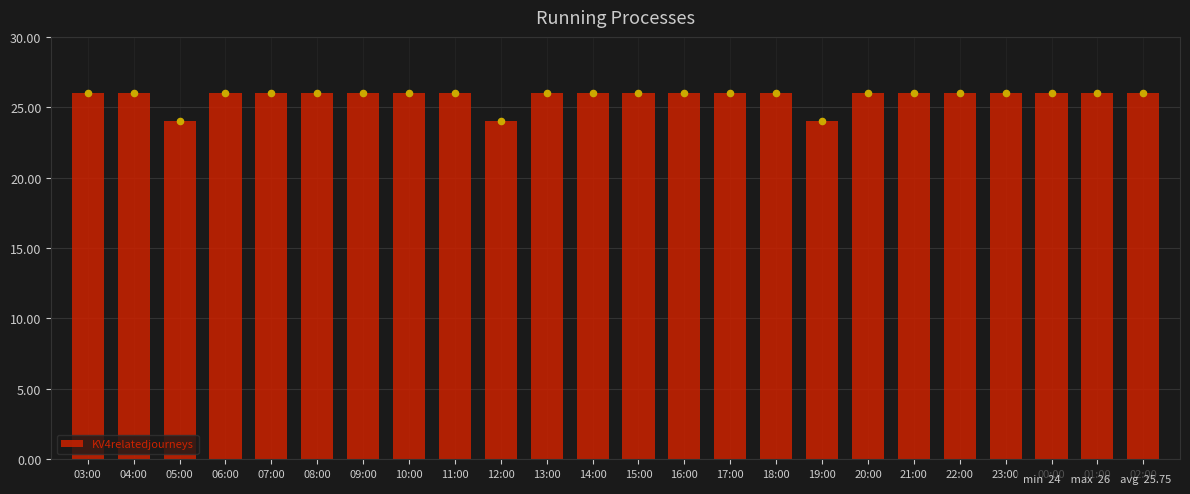

Which has a higher value, 15:00 or 03:00?

15:00